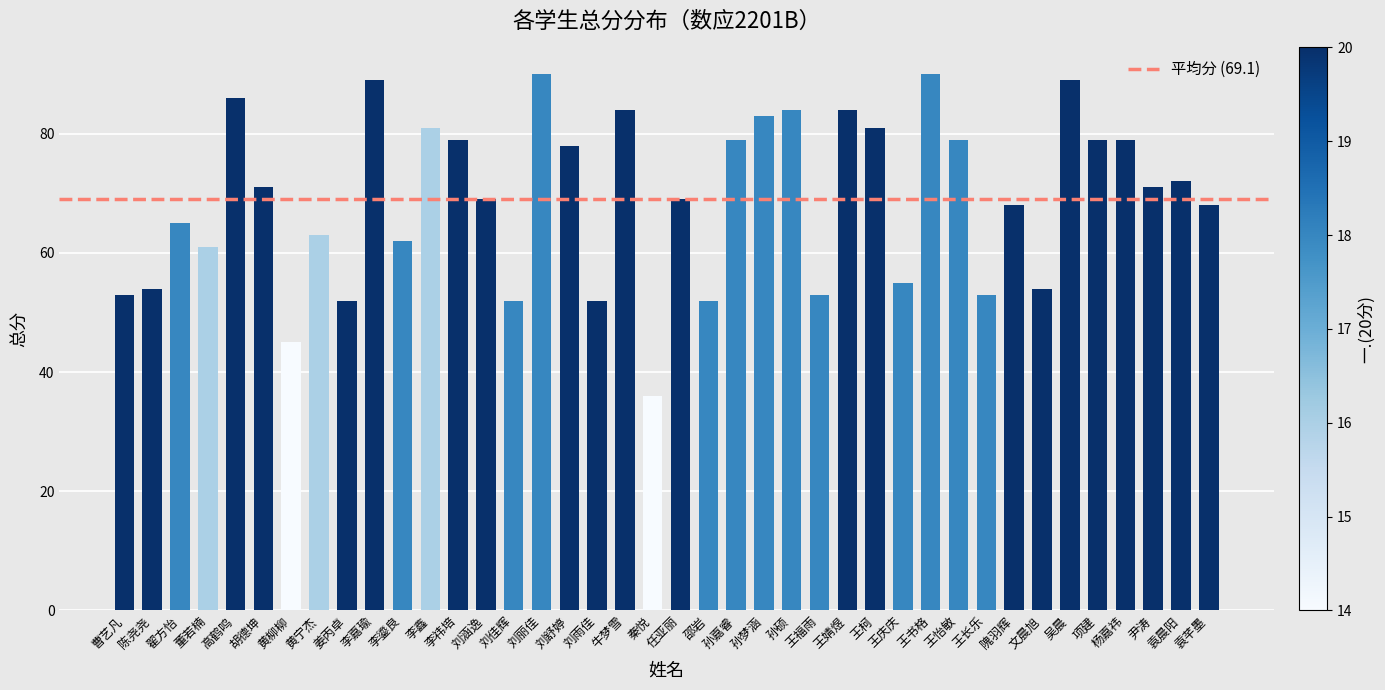

What is the change in value from 胡德坤 to 刘佳辉?

-19